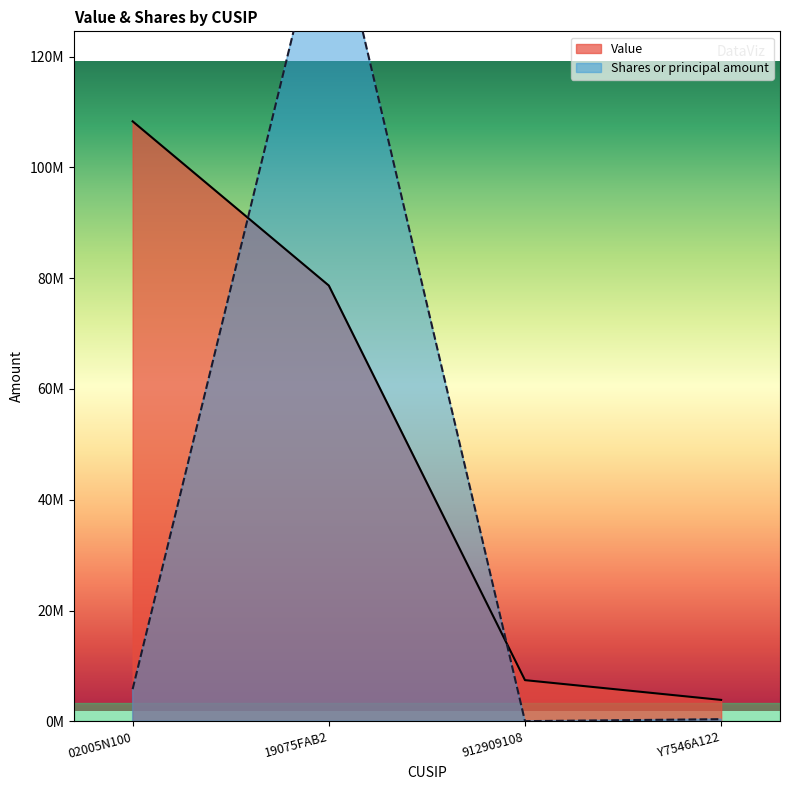

What is the sum of the Value values at 19075FAB2 and 912909108?

86100000